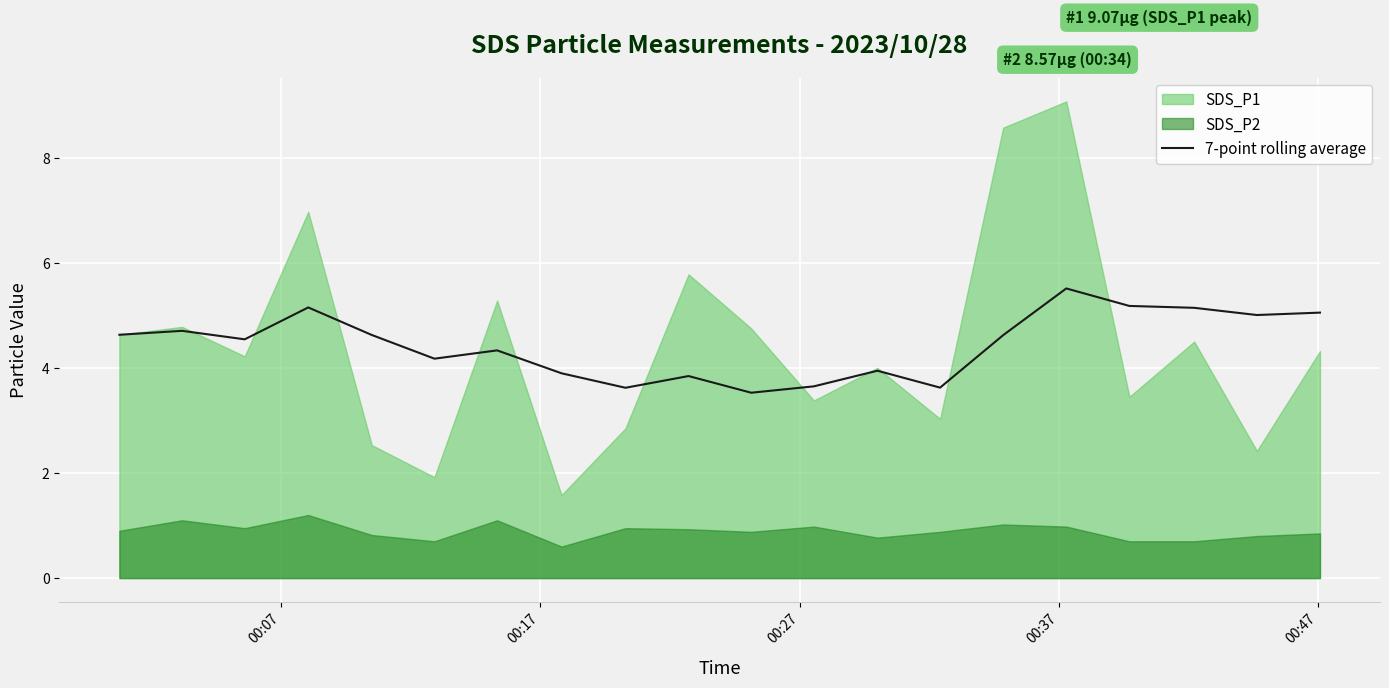

True or false: the data has more than 1 interior local peaks.

True